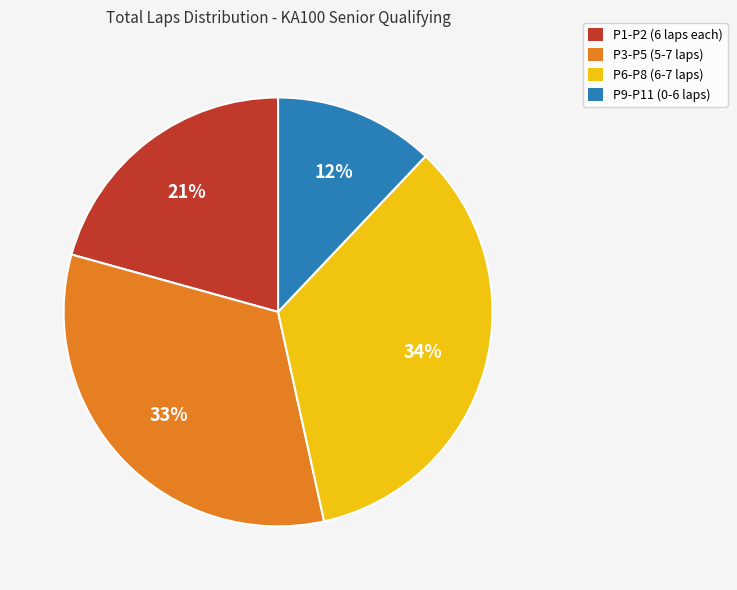

To the nearest percent, what percentage of the pie is P1-P2 (6 laps each)?

21%